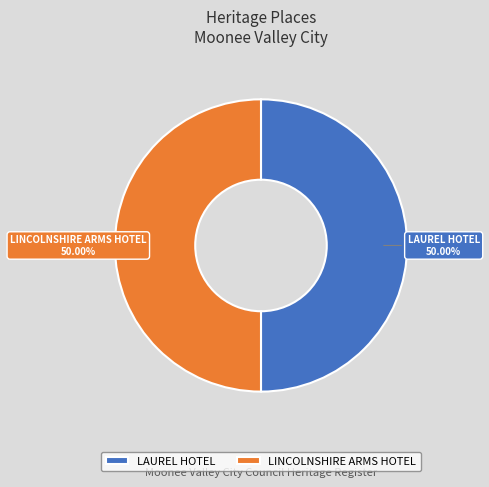

What is the ratio of the value at LINCOLNSHIRE ARMS HOTEL to the value at LAUREL HOTEL?

1.0